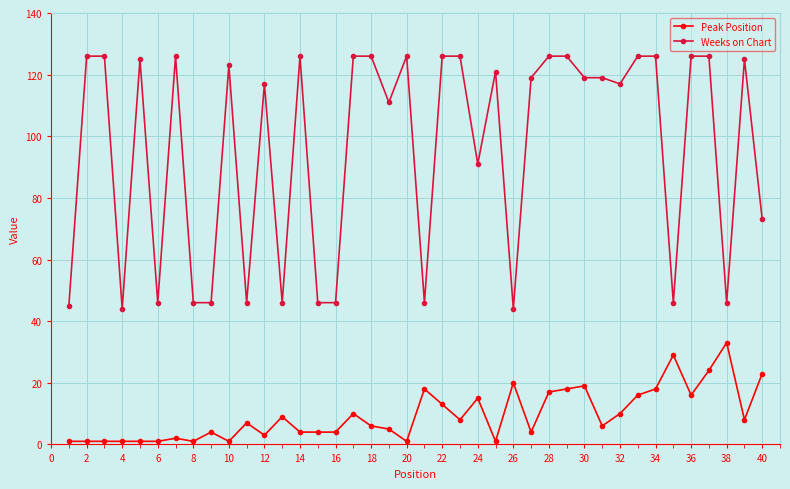

What is the sum of all Weeks on Chart values?

3843